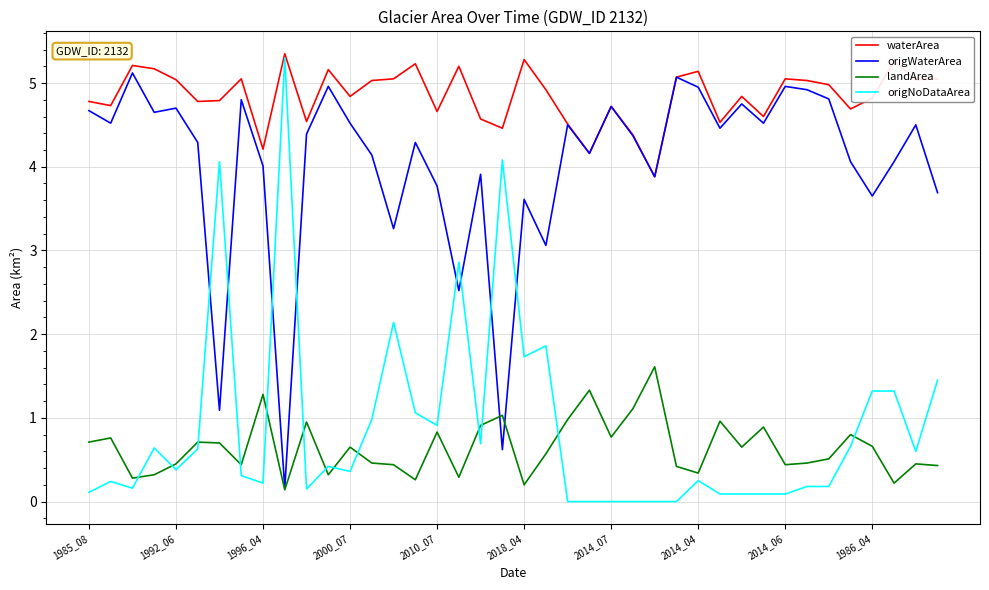

Which series ends up on top after the final intersection of origWaterArea and origNoDataArea?

origWaterArea